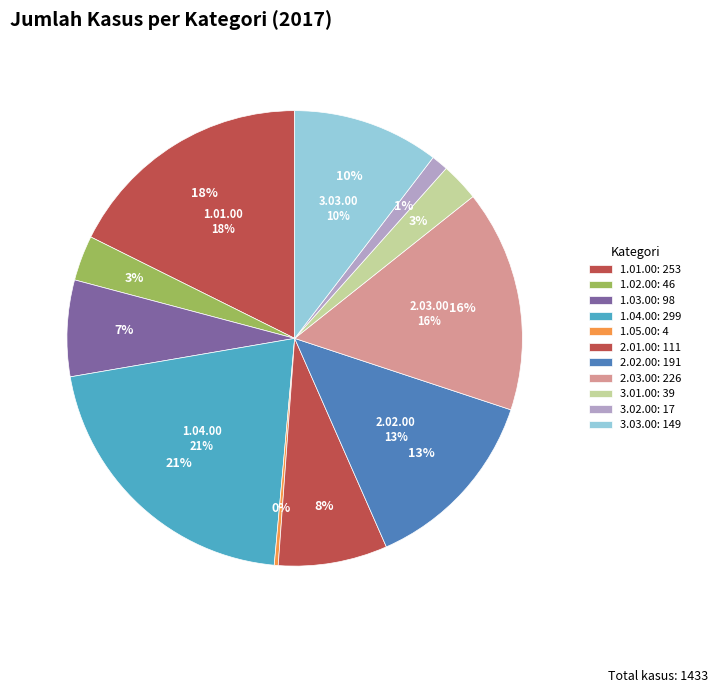

Combined, what portion of the pie is 1.05.00 and 3.02.00?

1.5%